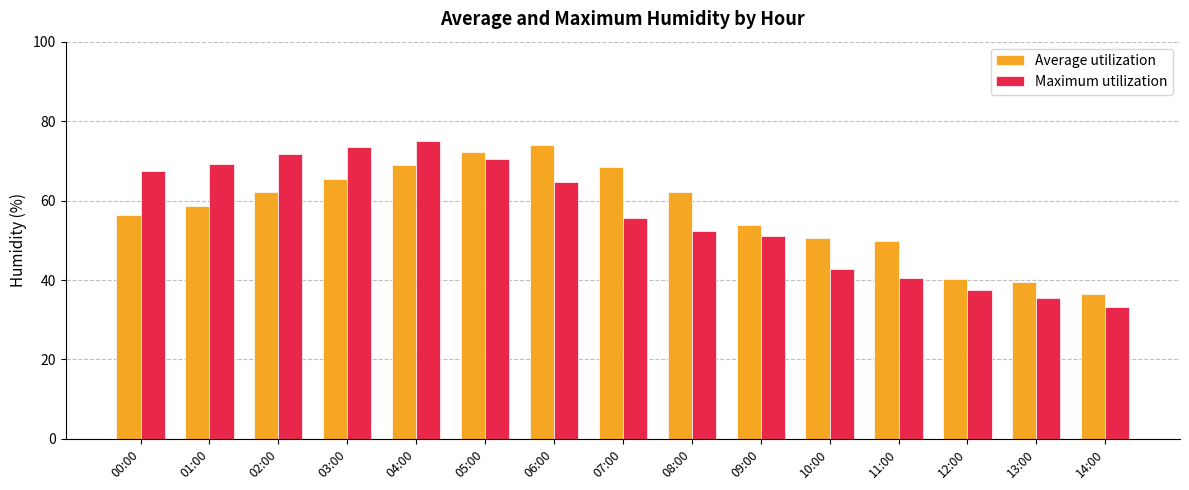

What are all the series names shown in the legend?

Average utilization, Maximum utilization